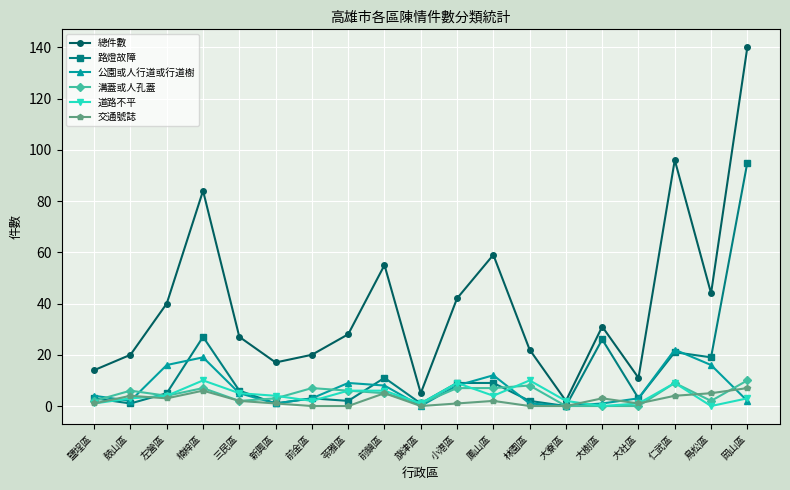

What position from the left is 旗津區?

10